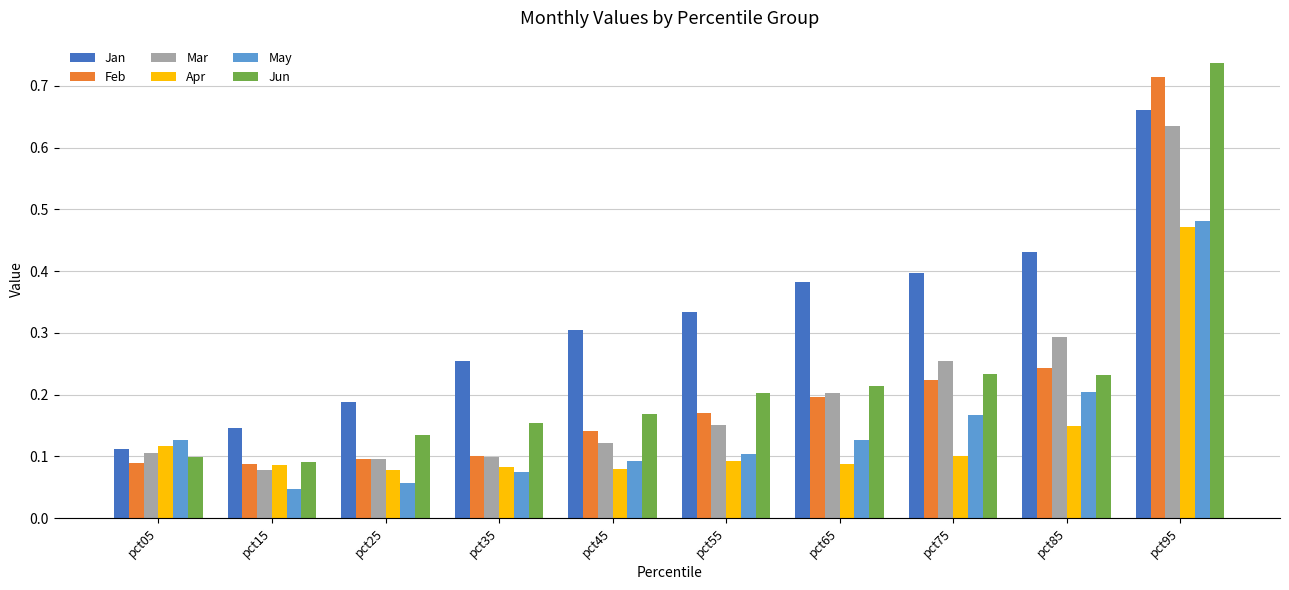

Between pct45 and pct85, which series saw the biggest shift?

Mar